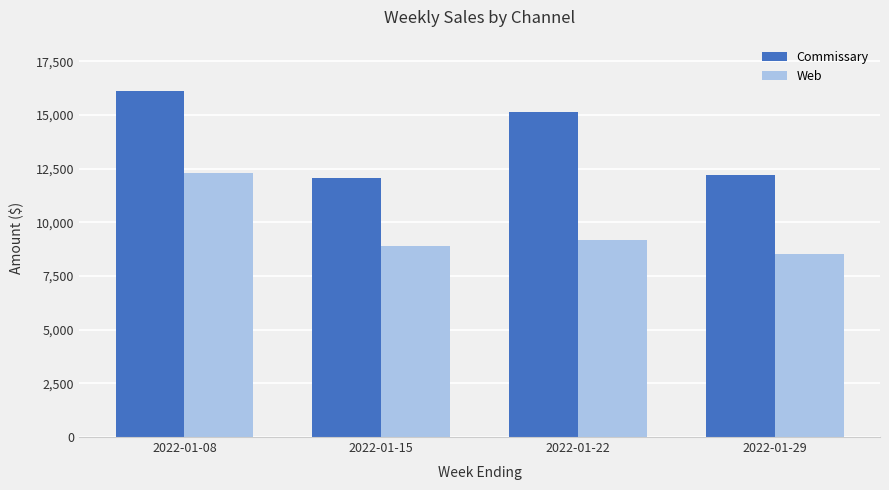

Is the value of Commissary at 2022-01-08 greater than the value of Web at 2022-01-15?

Yes